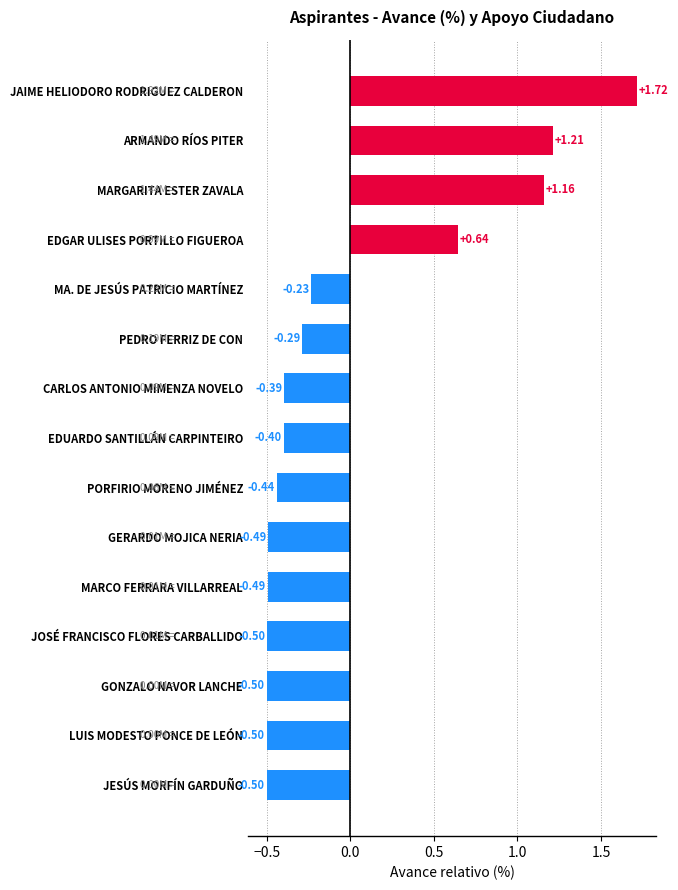

Where is the data nearest to the value 0?

MA. DE JESÚS PATRICIO MARTÍNEZ